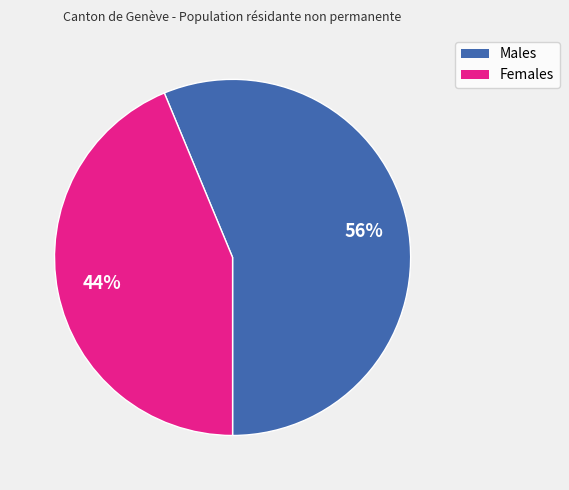

To the nearest percent, what is the average slice percentage?

50%